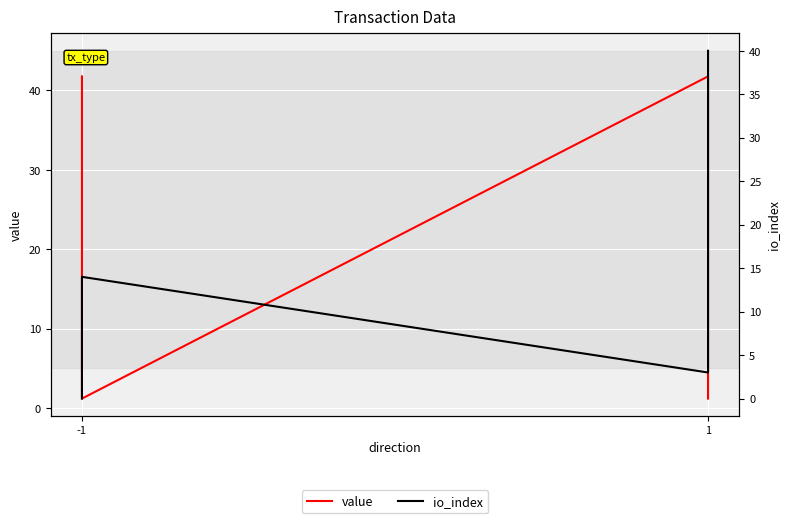

What are all the series names shown in the legend?

value, io_index